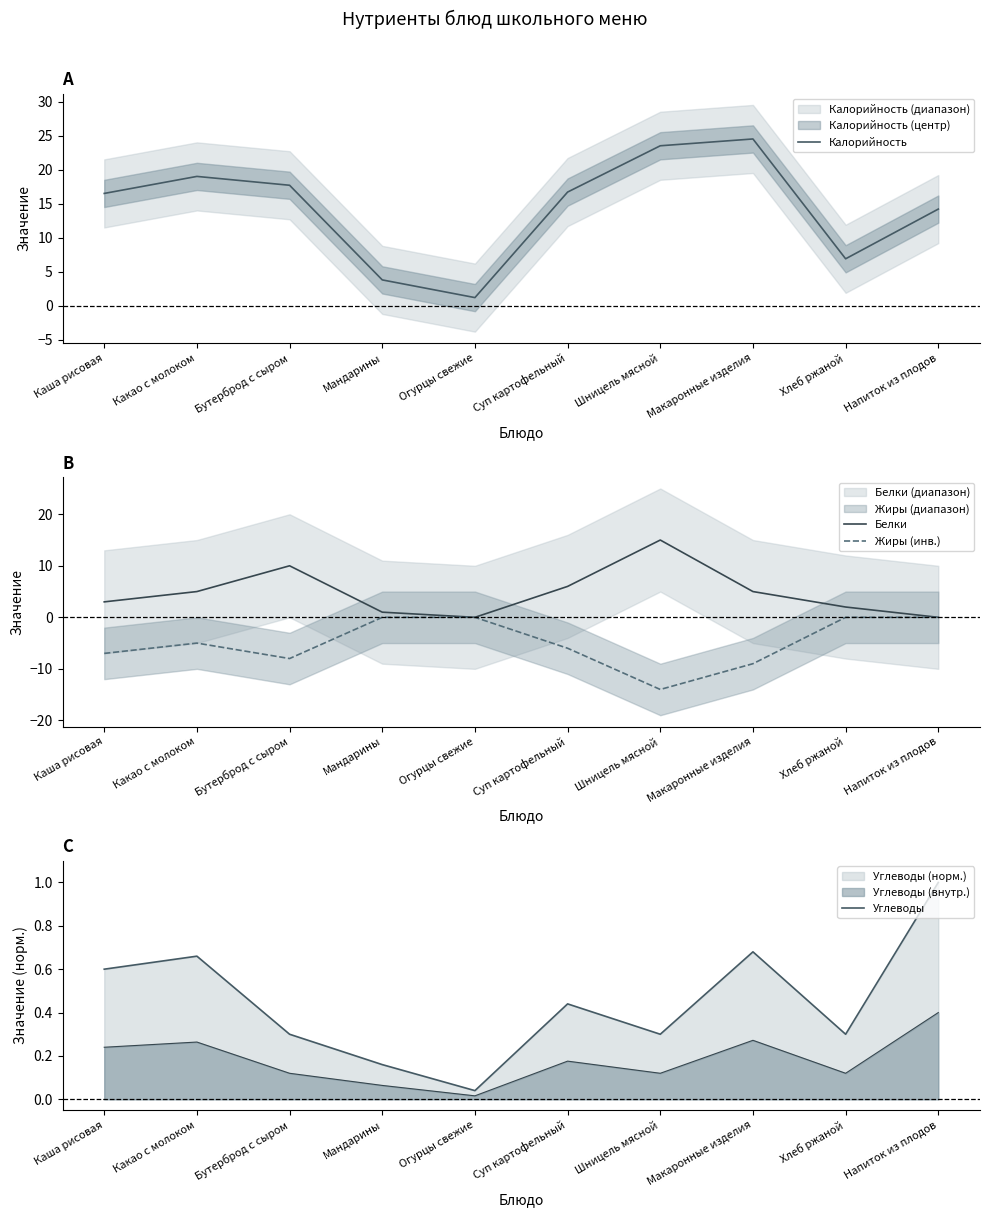

What is the highest value of the Белки series?

15.0